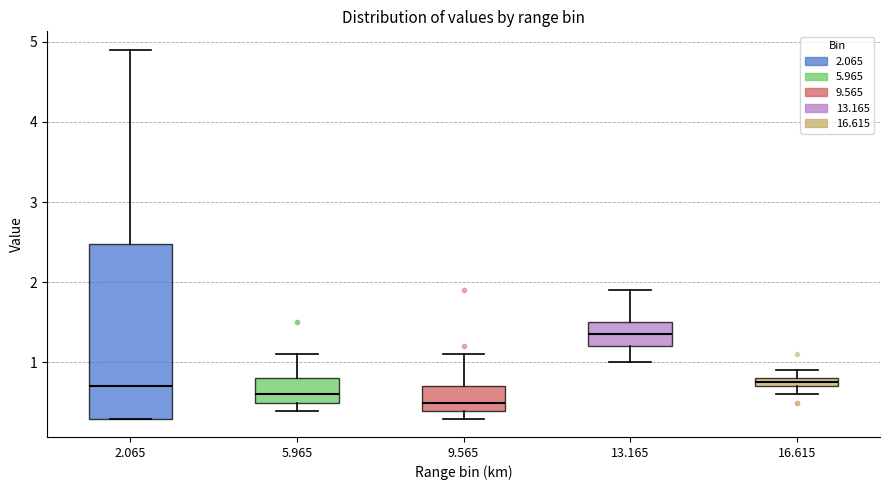

Which box is the tallest, from its lower edge to its upper edge?

2.065